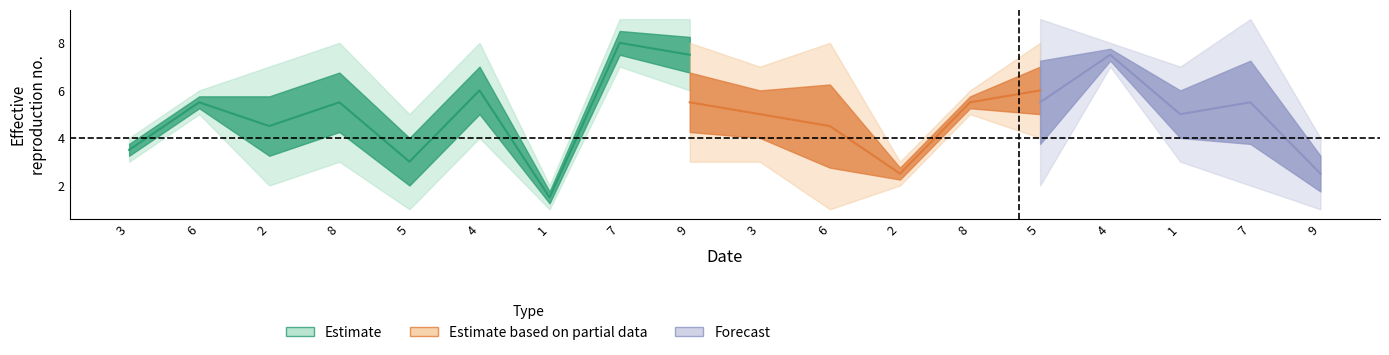

What is the label of the 3rd point from the left?

2